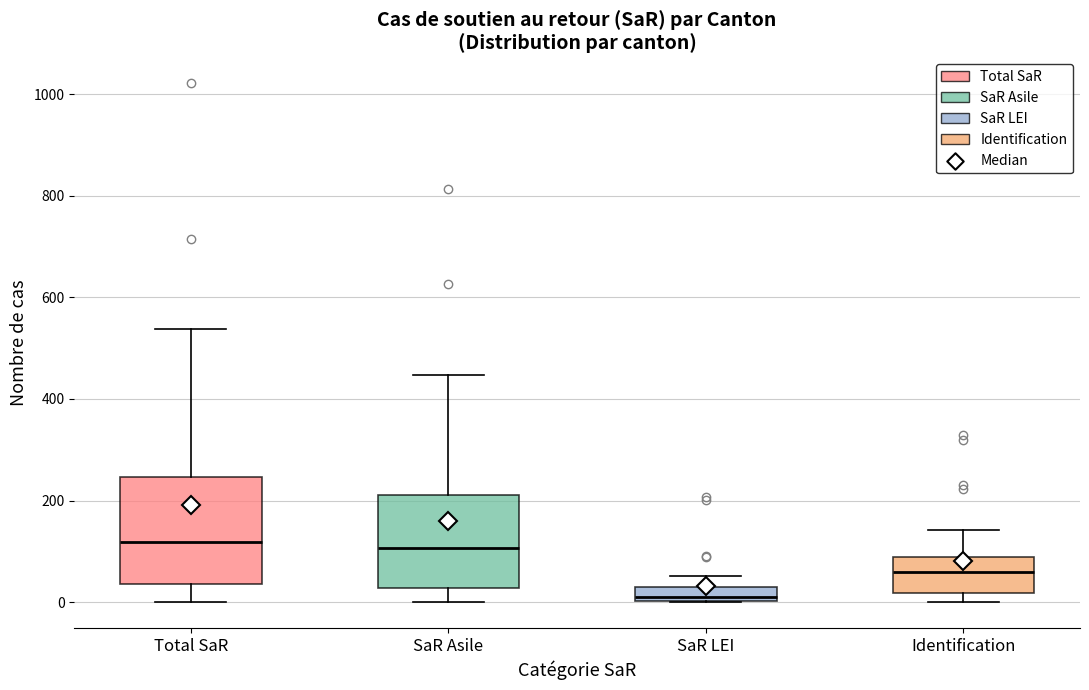

Which box's median line is the lowest?

SaR LEI